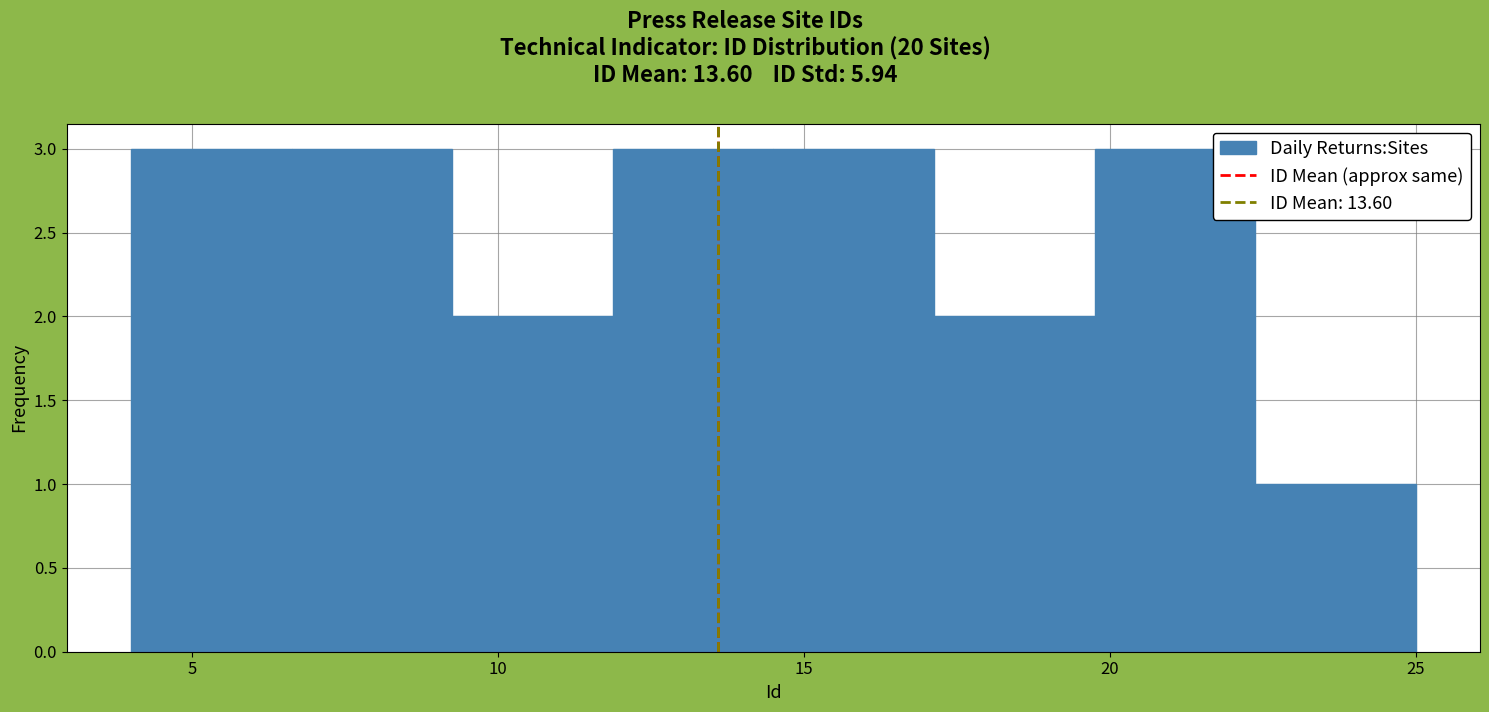

Reading left to right, transcribe this chart: for each bar, give the range it covers on the x-axis and its height. Neither the bar edges nor the heights are printed on the chart, so give them approximately, as read against the axes.

4.0 to 6.5: 3
6.5 to 9.5: 3
9.5 to 12.0: 2
12.0 to 14.5: 3
14.5 to 17.0: 3
17.0 to 20.0: 2
20.0 to 22.5: 3
22.5 to 25.0: 1